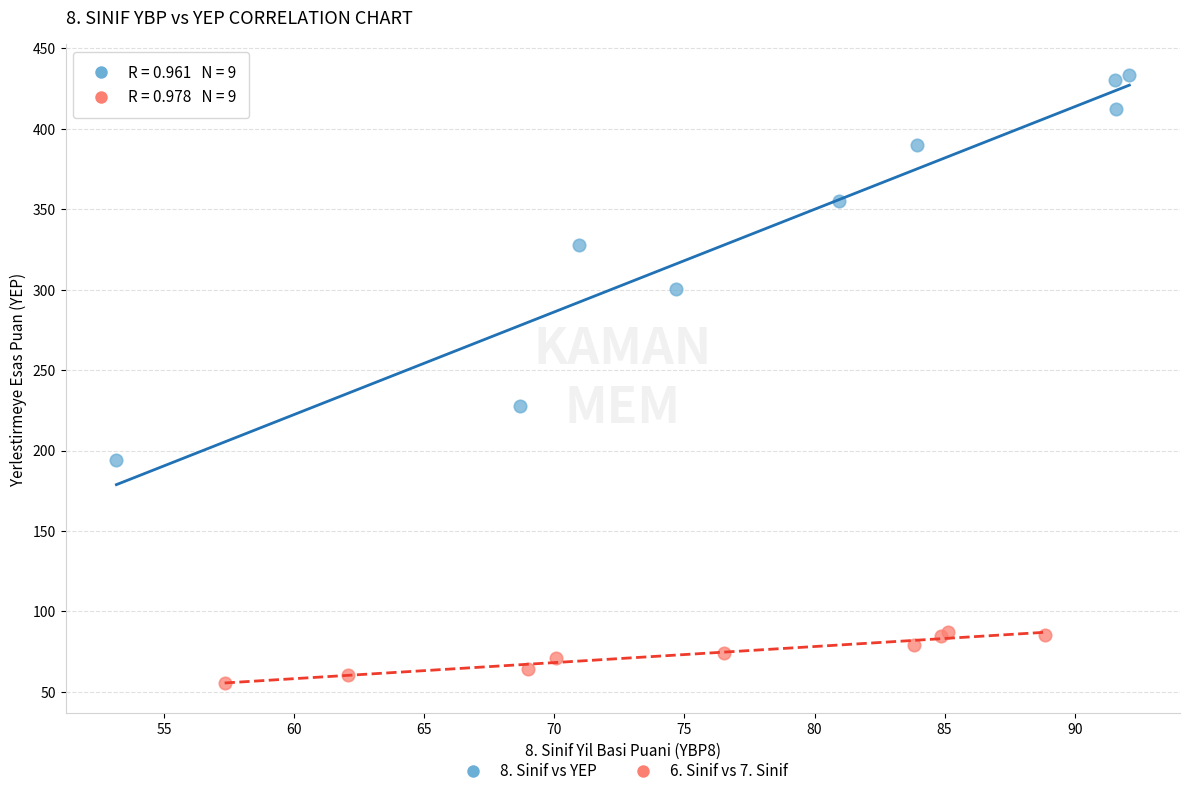

Which series has the widest spread of Y values?

8. Sinif vs YEP